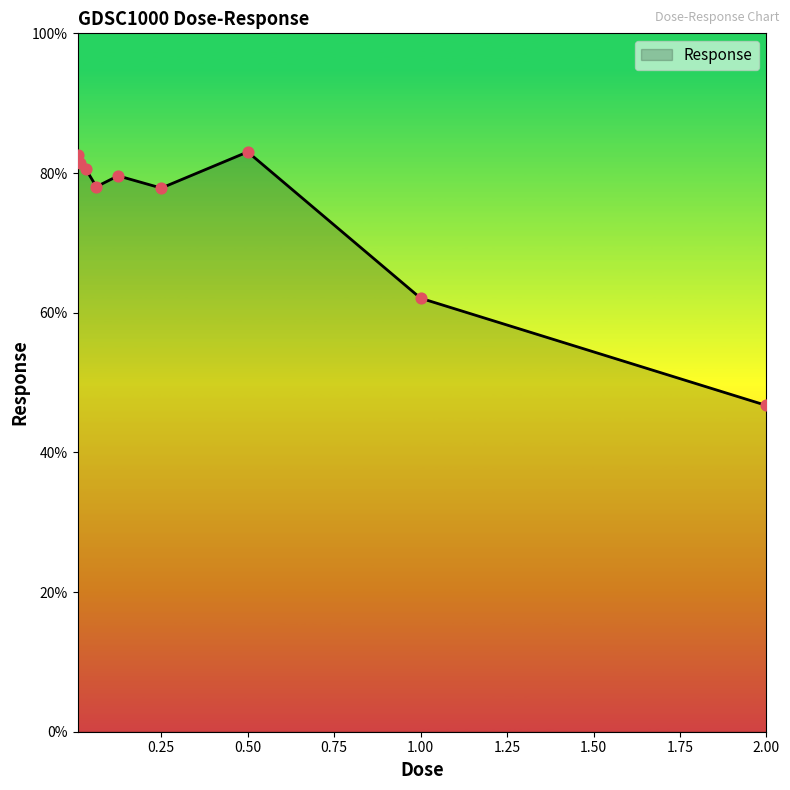

What is the minimum value shown in the chart?

46.7